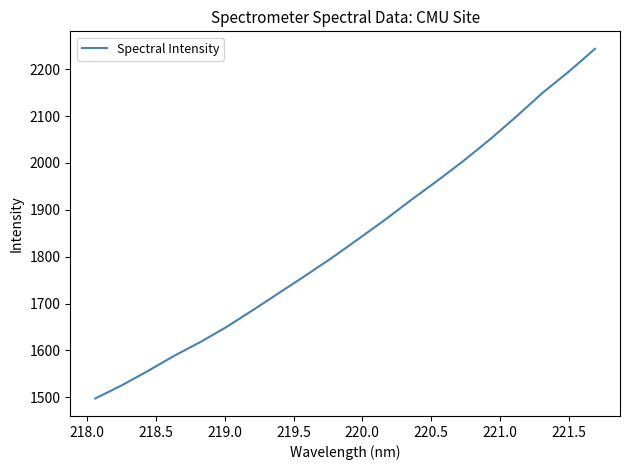

What is the maximum value shown in the chart?

2243.5